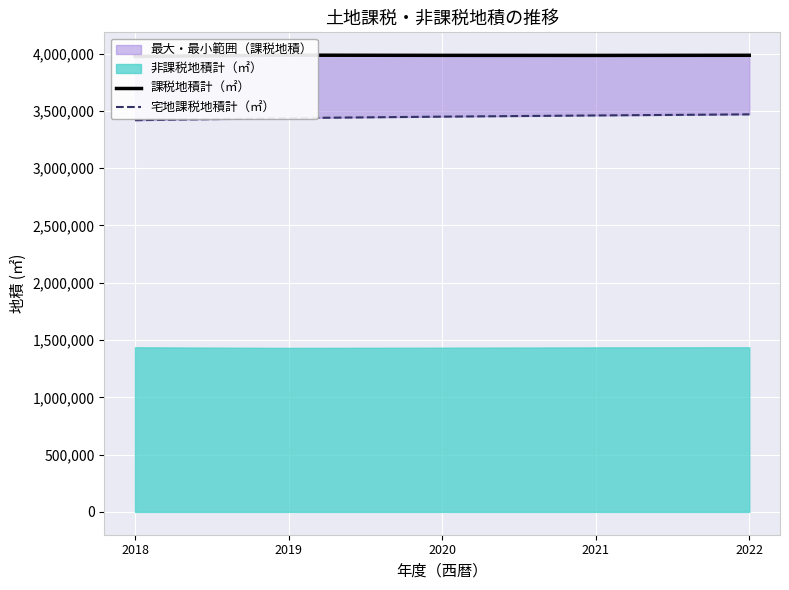

At which label does 宅地課税地積計（㎡） first exceed 3450193?

2021